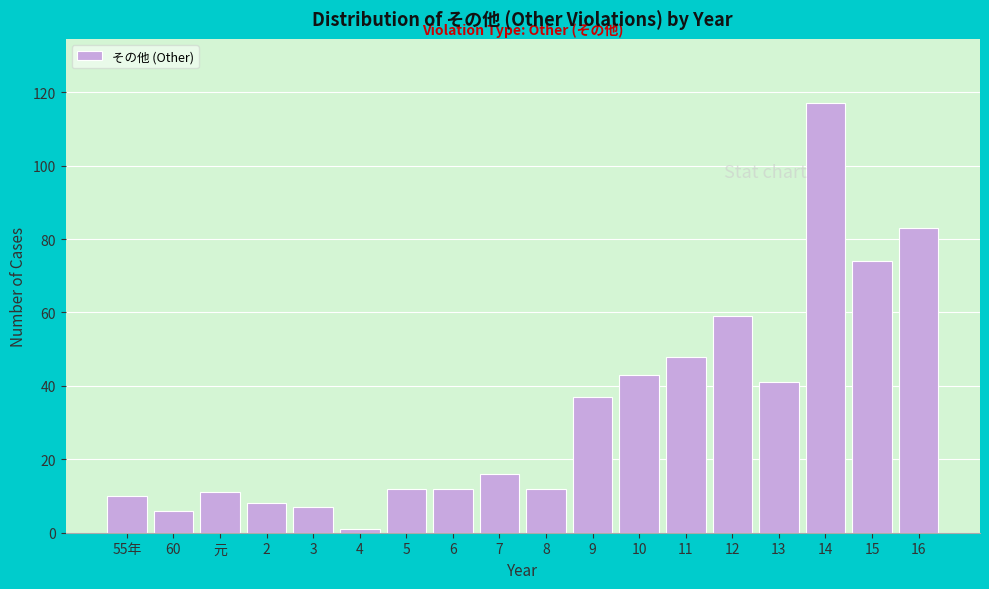

Reading right to left, extract all data points from this chart.

16=83	15=74	14=117	13=41	12=59	11=48	10=43	9=37	8=12	7=16	6=12	5=12	4=1	3=7	2=8	元=11	60=6	55年=10